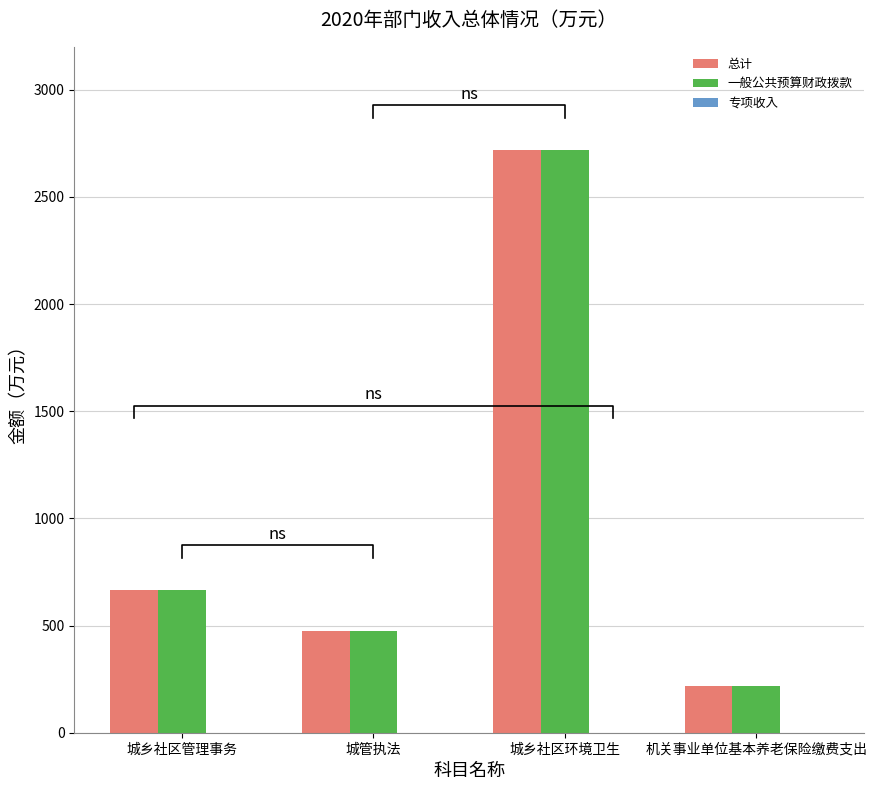

What is the total value across all series at 城管执法?

949.2